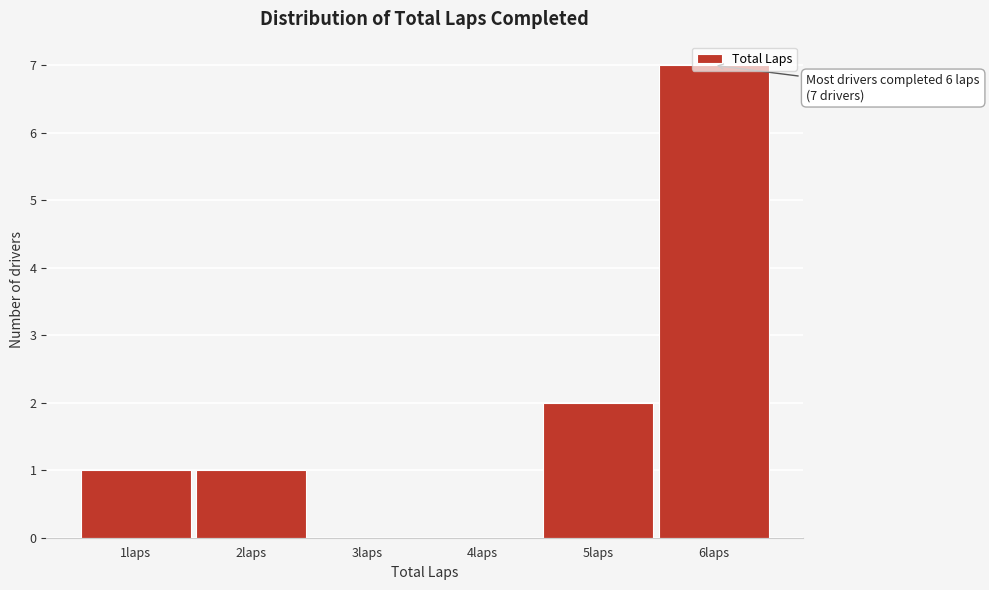

True or false: the data shows 0 at 3laps.

True